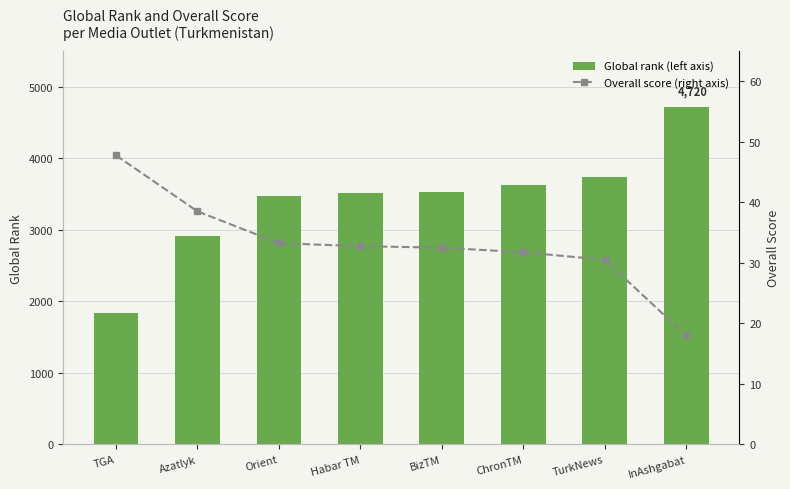

What is the total value across all series at InAshgabat?

4738.0